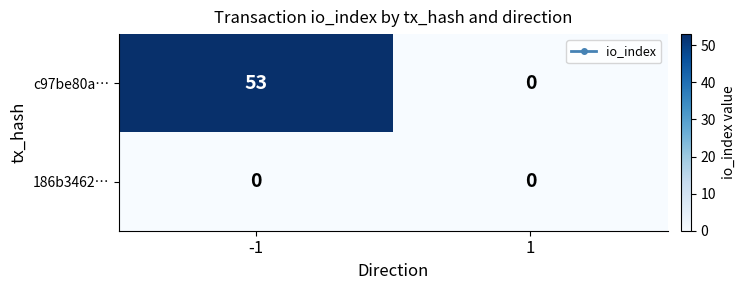

Which series has the widest spread of values?

c97be80a…